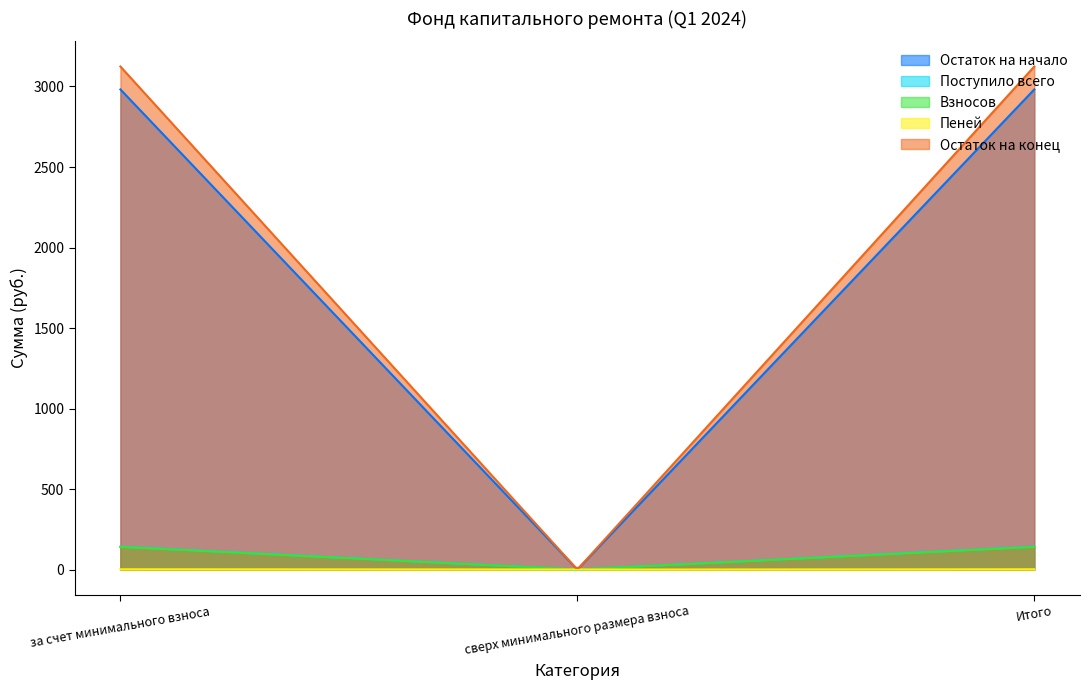

How many values in the Пеней series are below 1?

1